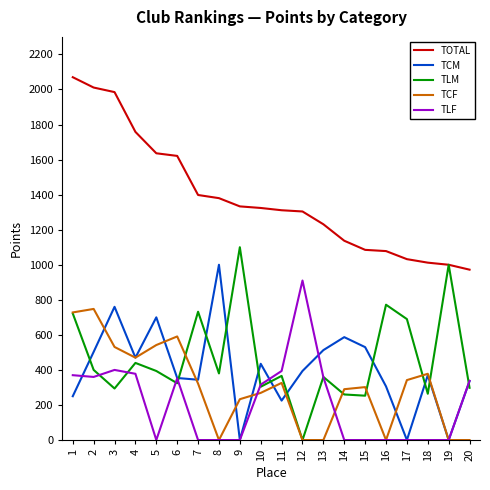

What is the maximum value for TCM?

1000